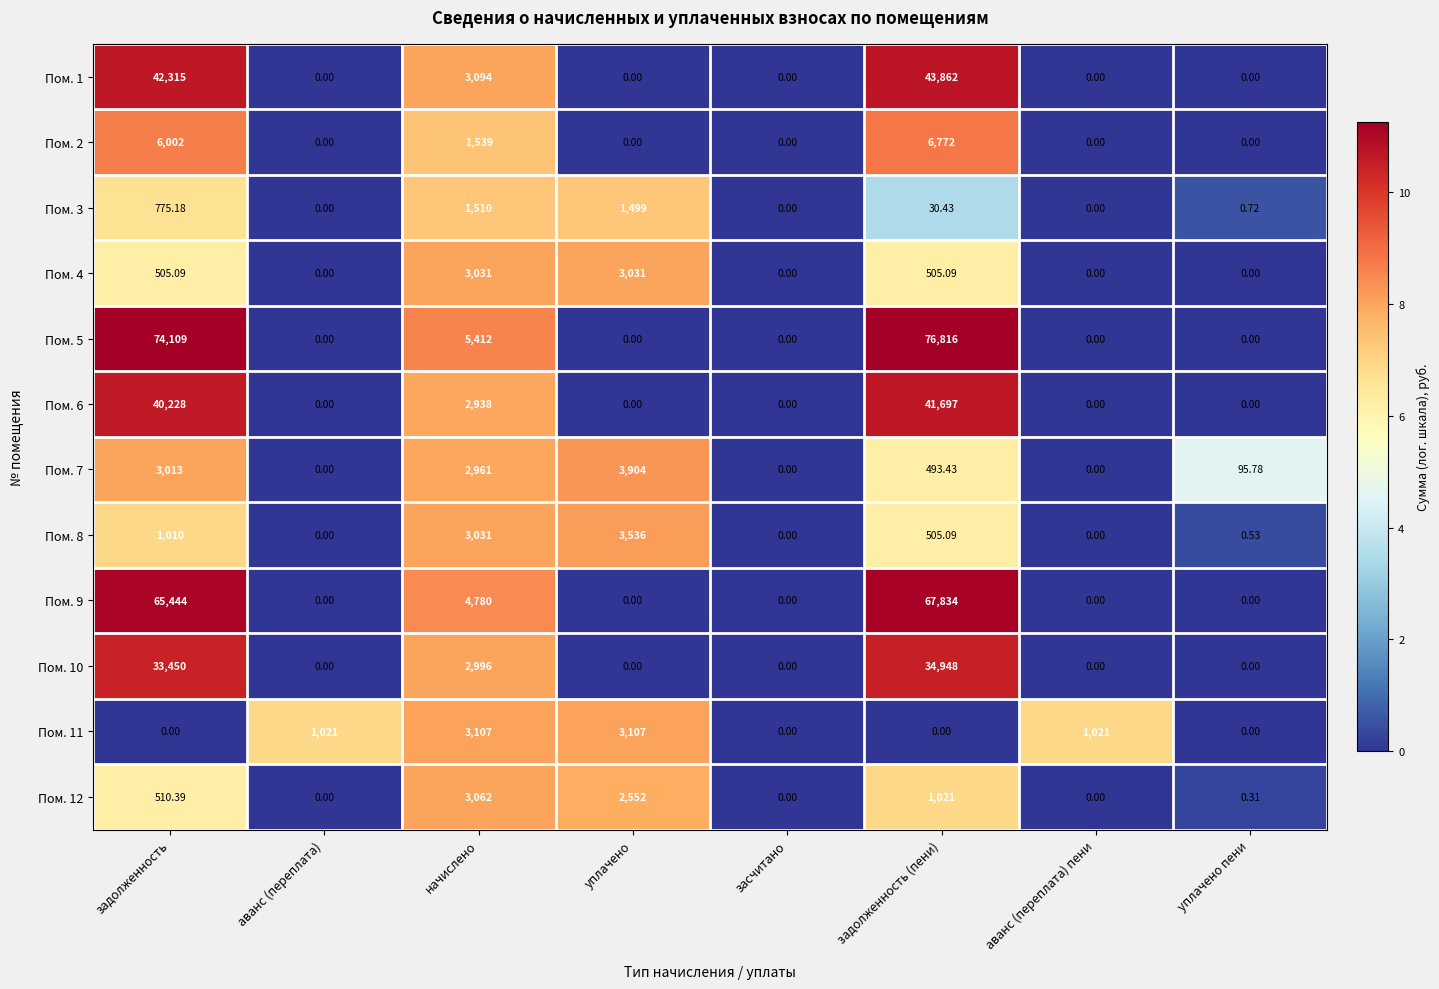

Which series changed the most between задолженность and задолженность (пени)?

Пом. 5